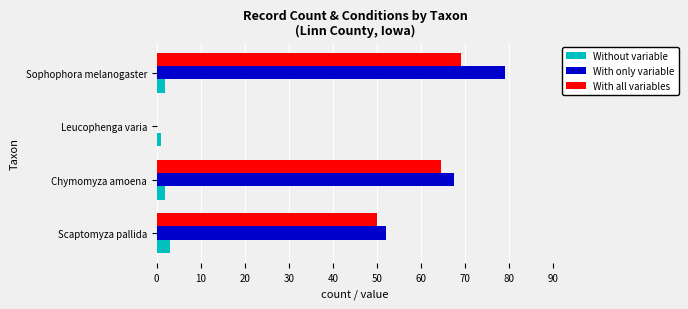

Which category has the highest value across all series?

Sophophora melanogaster